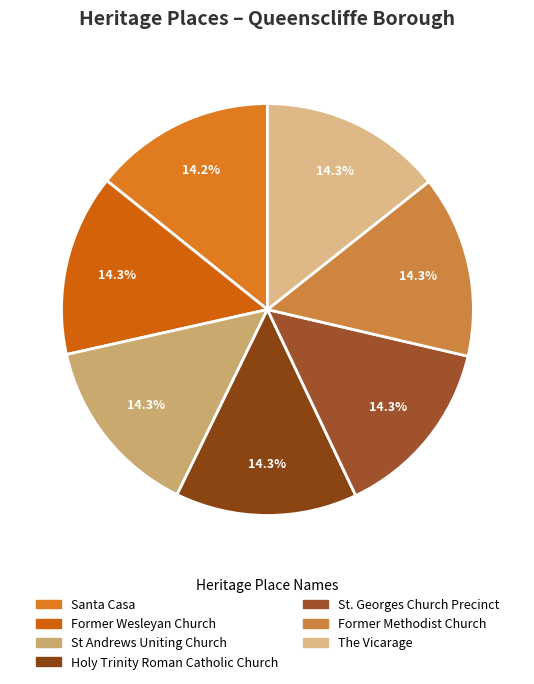

Combined, what portion of the pie is Former Methodist Church and Holy Trinity Roman Catholic Church?

28.6%